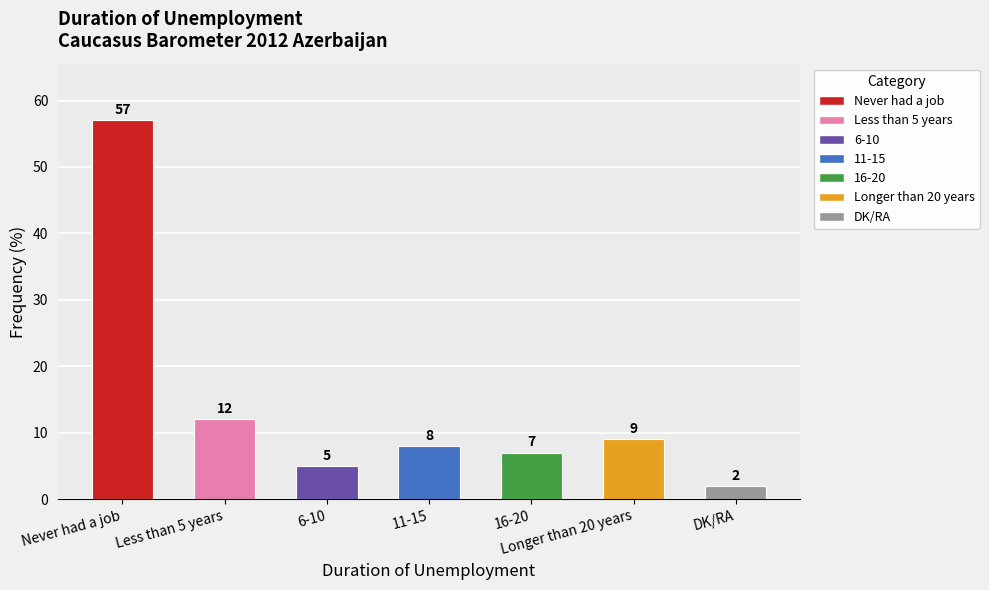

Are the bars horizontal?

No